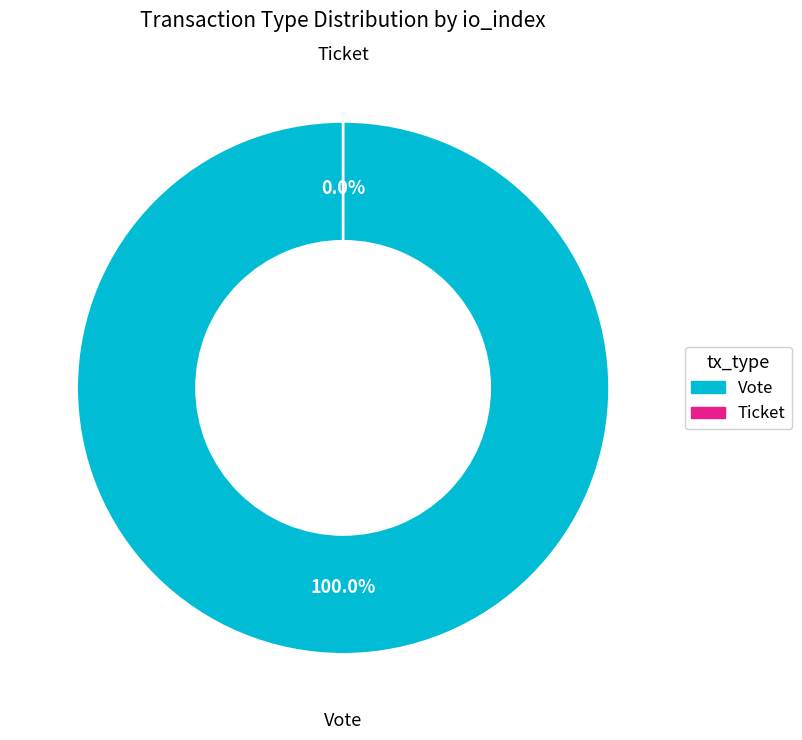

Is there a majority slice in this chart?

Yes